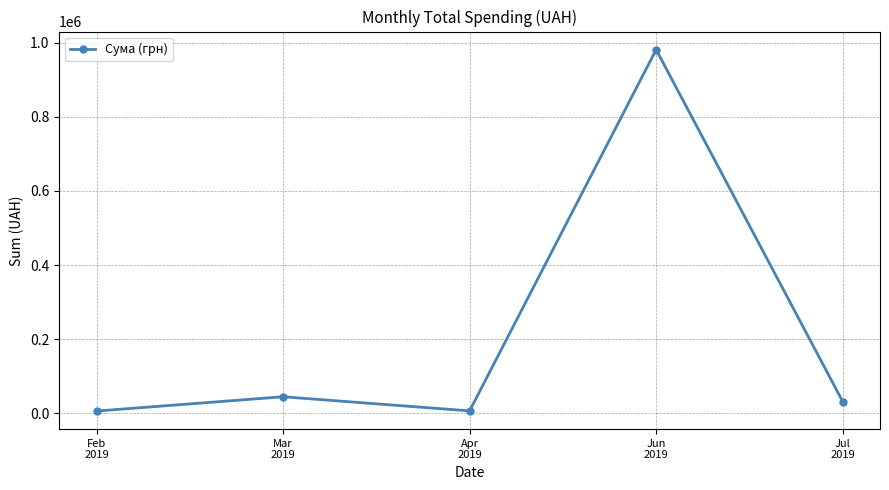

What is the value of the 5th point from the left?

31749.6